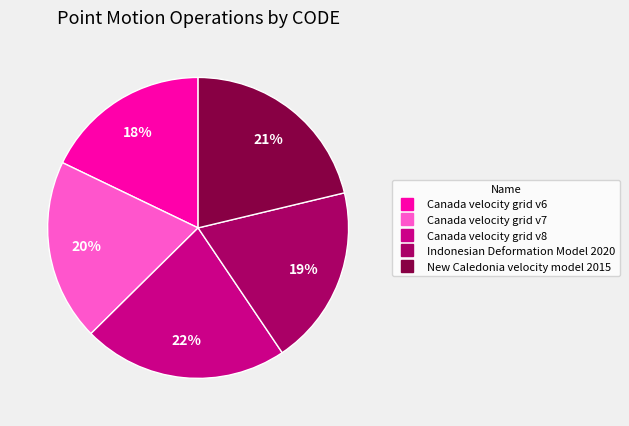

To the nearest percent, what percentage of the pie is New Caledonia velocity model 2015?

21%